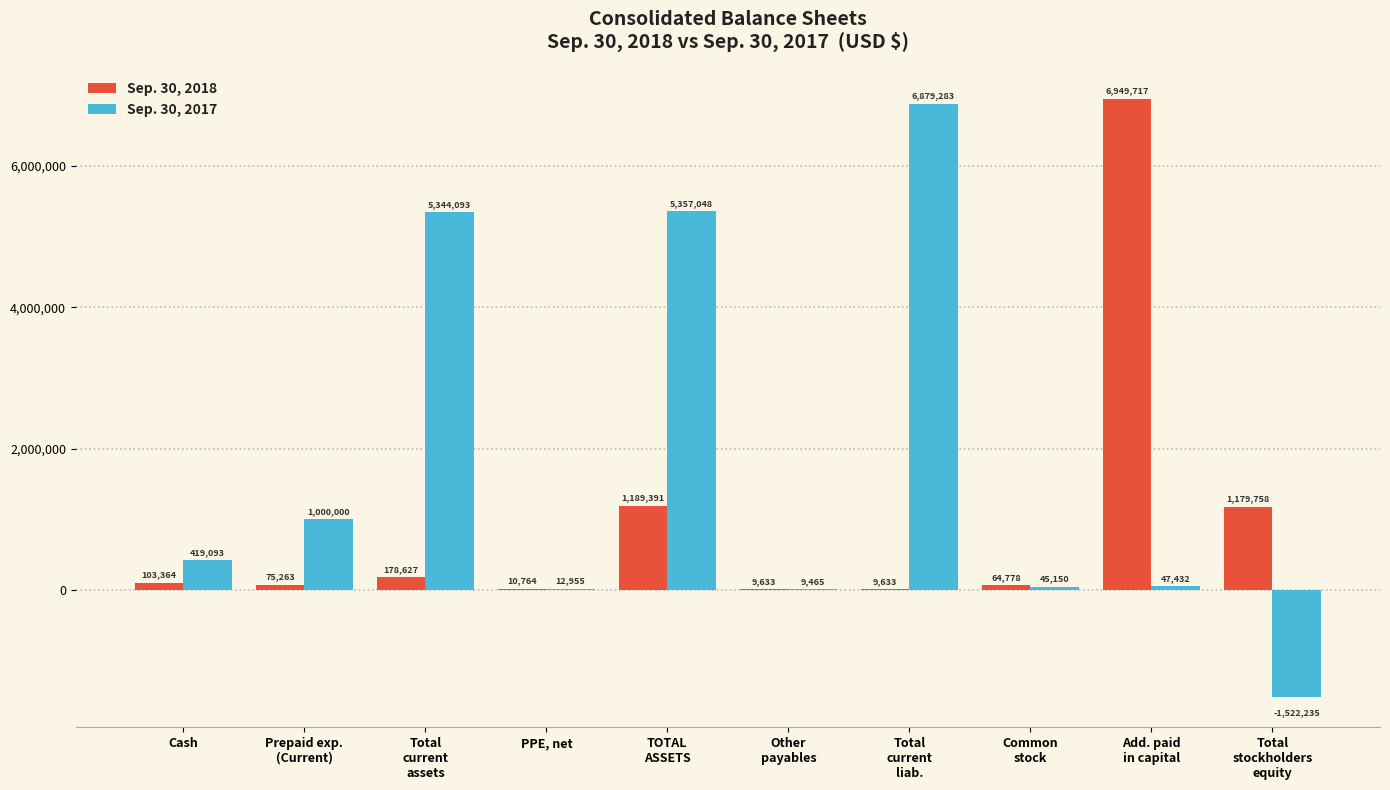

What is the total value across all series at Cash?

522457